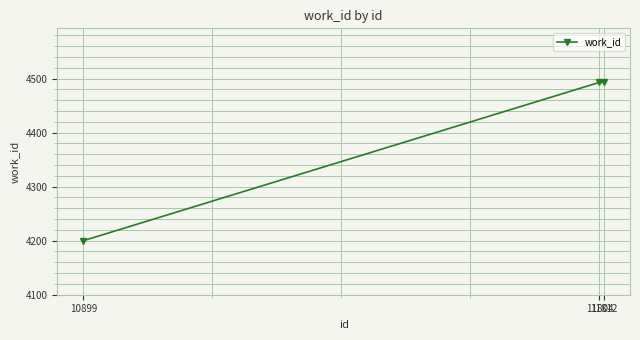

What is the value of the 2nd point from the left?

4493